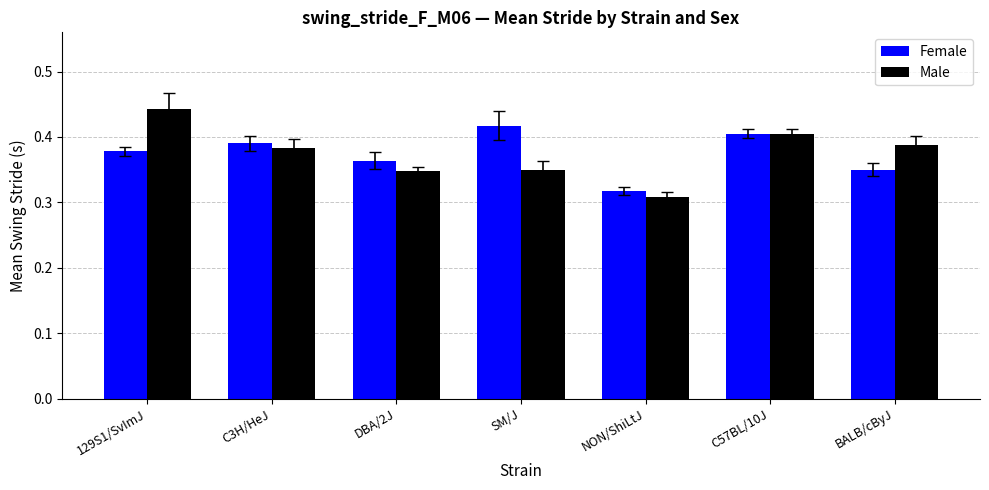

What are all the series names shown in the legend?

Female, Male